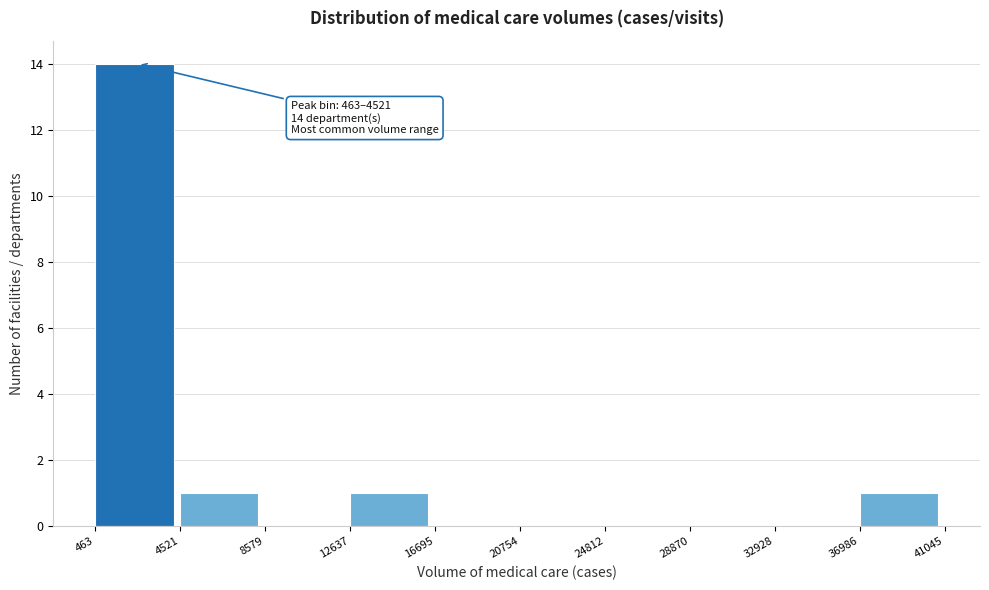

Which range on the x-axis has the tallest bar?

463 to 4521